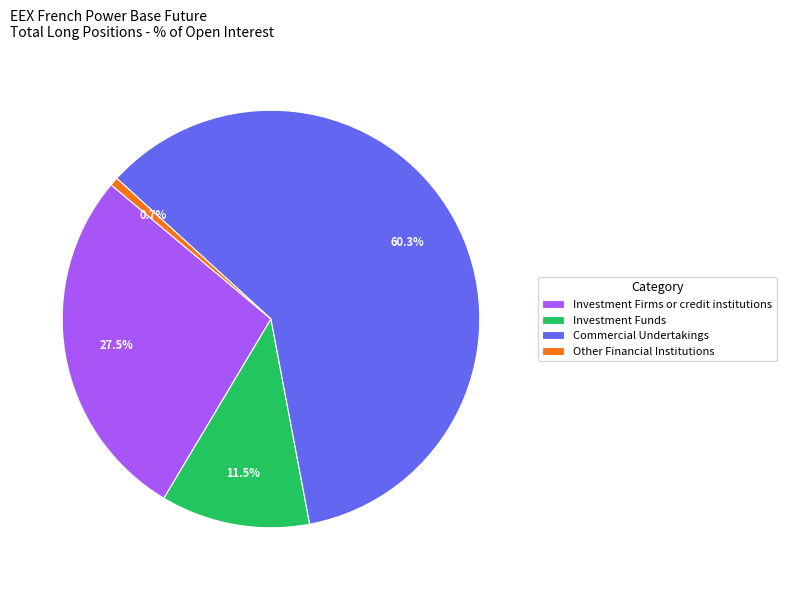

Which category has the smallest portion of the pie?

Other Financial Institutions